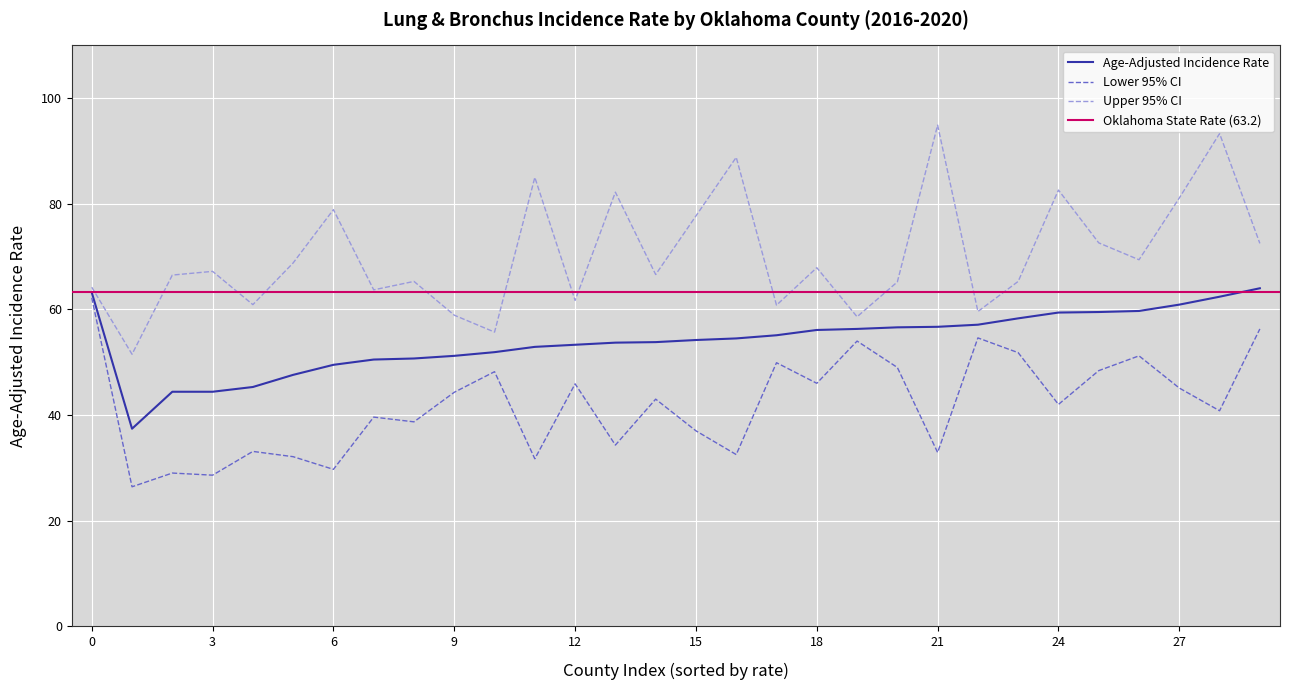

What is the highest value of the Age-Adjusted Incidence Rate series?

64.0